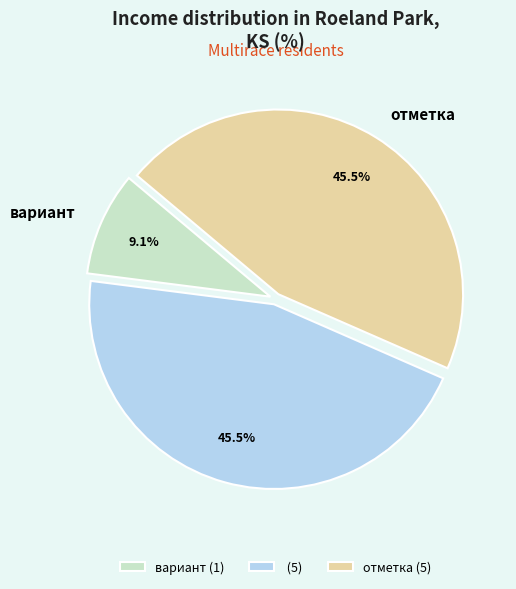

Count the number of slices in the pie.

3